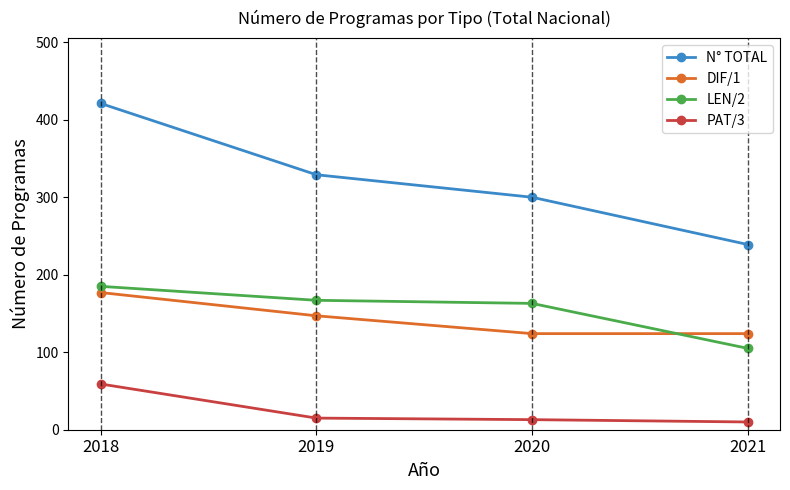

Is the value of PAT/3 at 2019 greater than the value of LEN/2 at 2019?

No